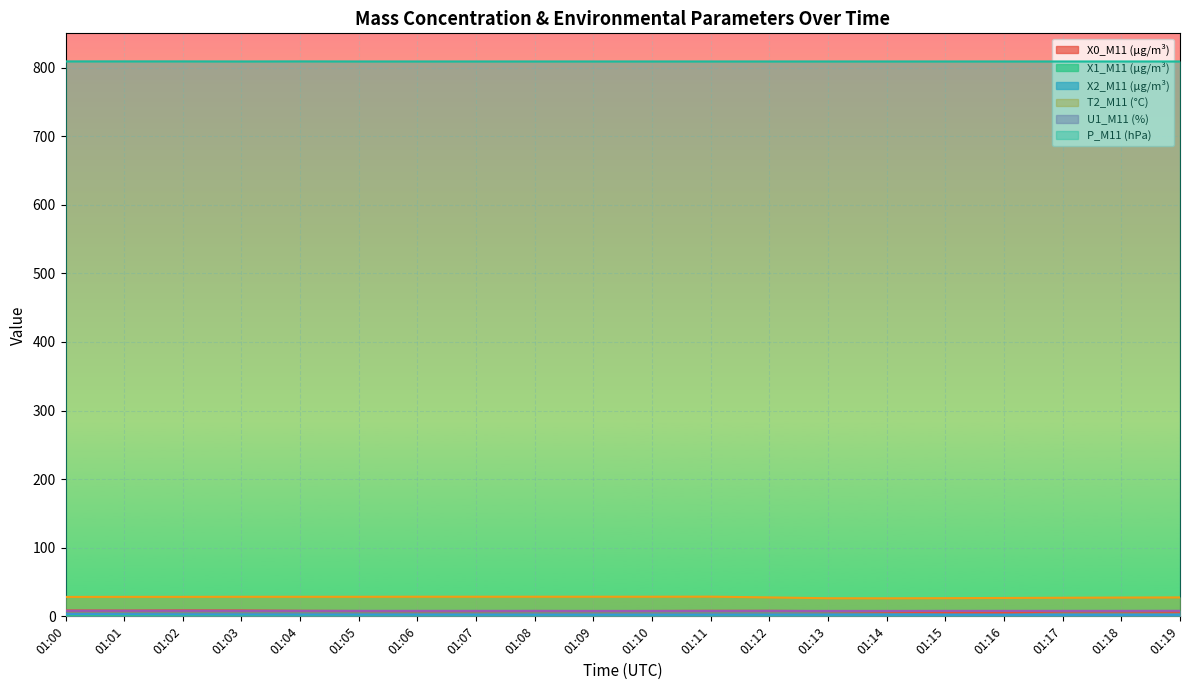

How many data points does each series have?

20